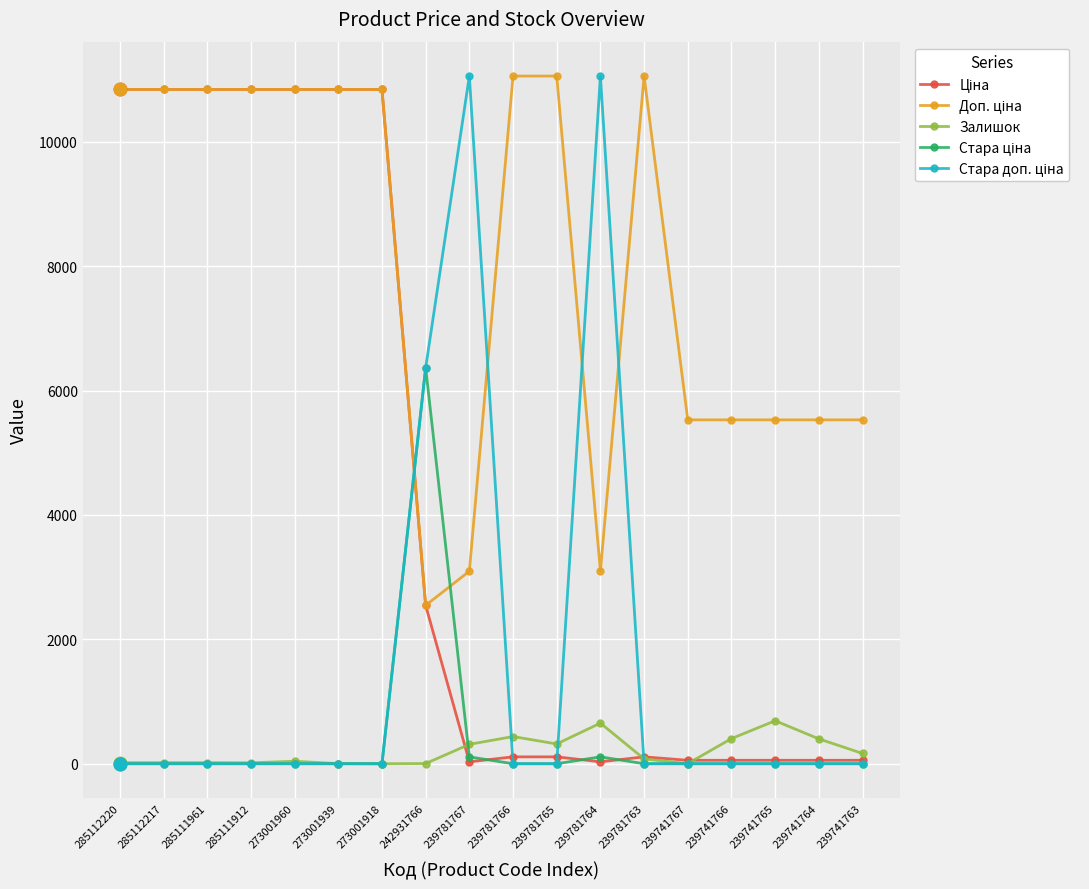

What is the highest value of the Залишок series?

691.0